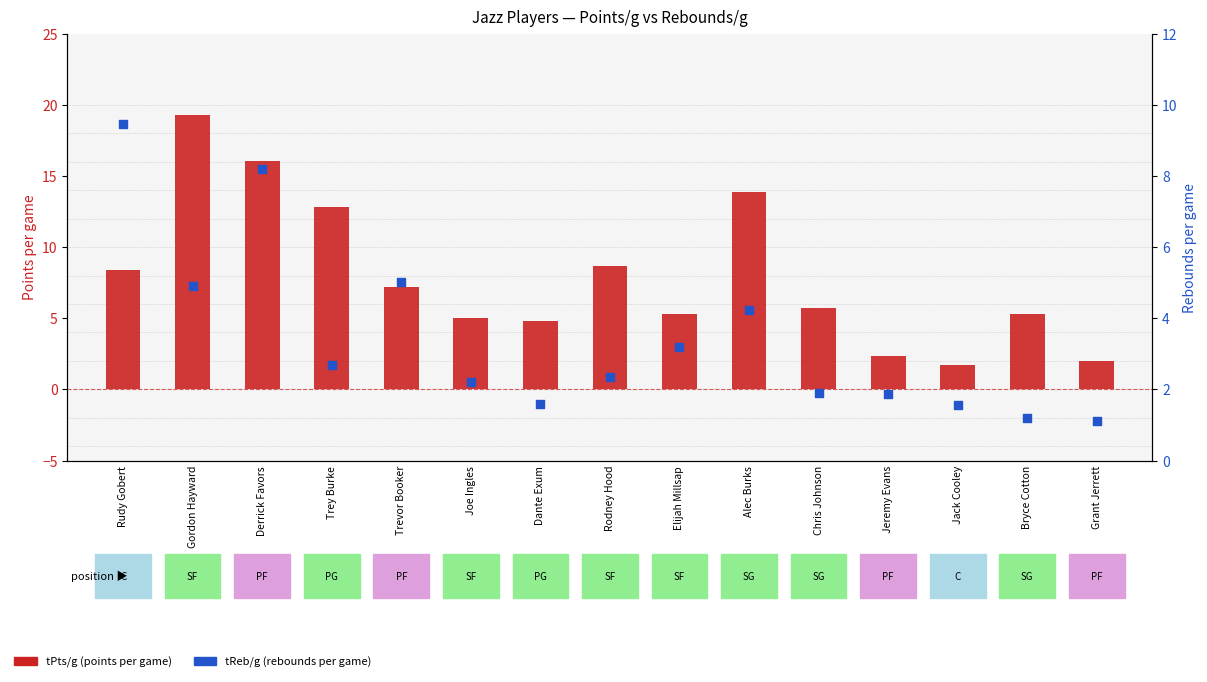

Which series contains the lowest Y value?

tReb/g